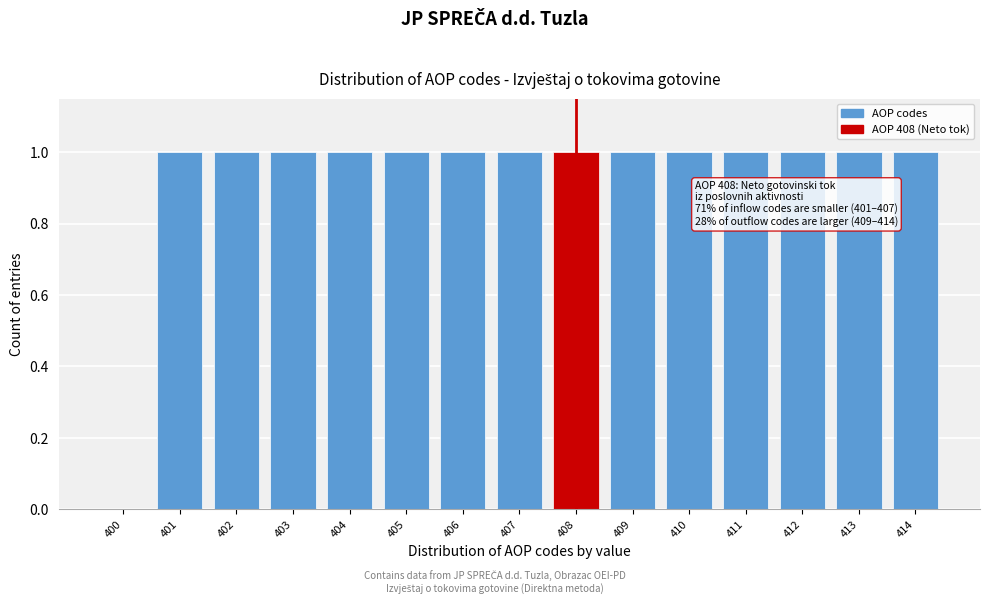

Reading left to right, list all the values displayed in this chart.

400=0	401=1	402=1	403=1	404=1	405=1	406=1	407=1	408=1	409=1	410=1	411=1	412=1	413=1	414=1